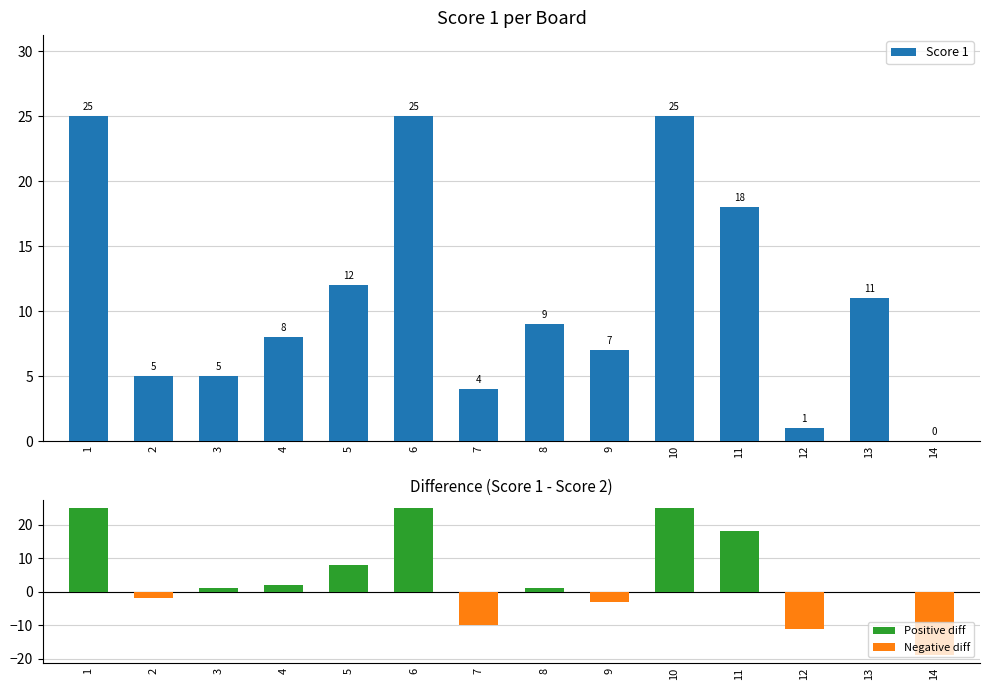

What is the minimum value shown in the chart?

-19